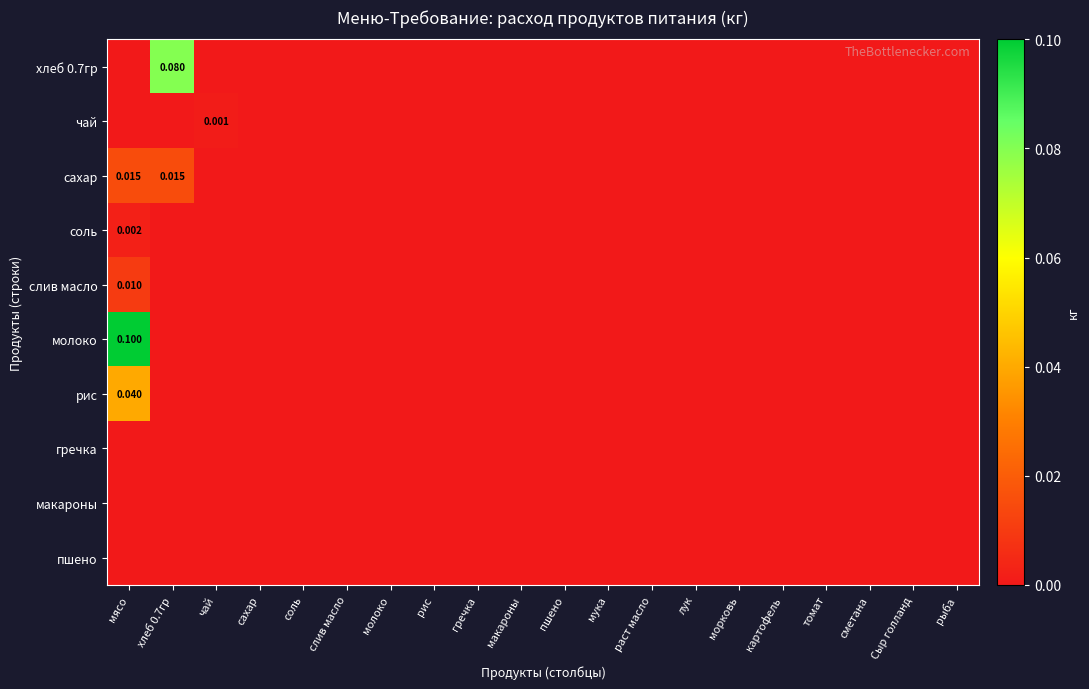

The value of чай at макароны is 0.0. True or false?

True